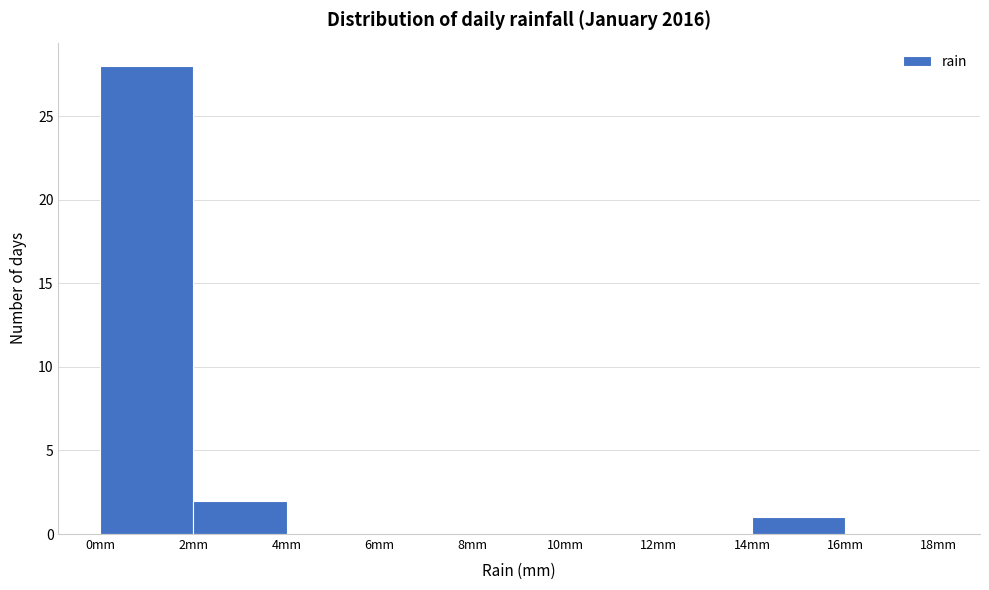

Which range on the x-axis has the tallest bar?

0 to 2